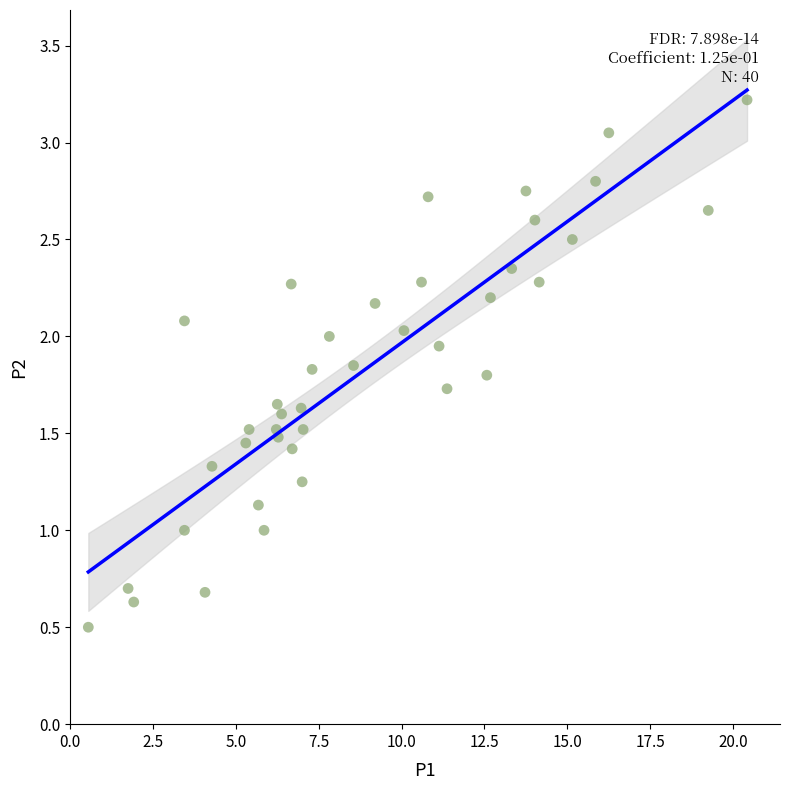

What is the range of Y values (max minus min)?

2.7